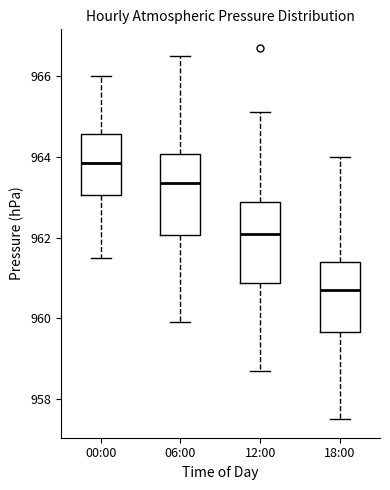

Where is the upper edge of the box for 06:00 on the y-axis? The values are not printed on the chart, so give them approximately, as read against the axis.

964.0